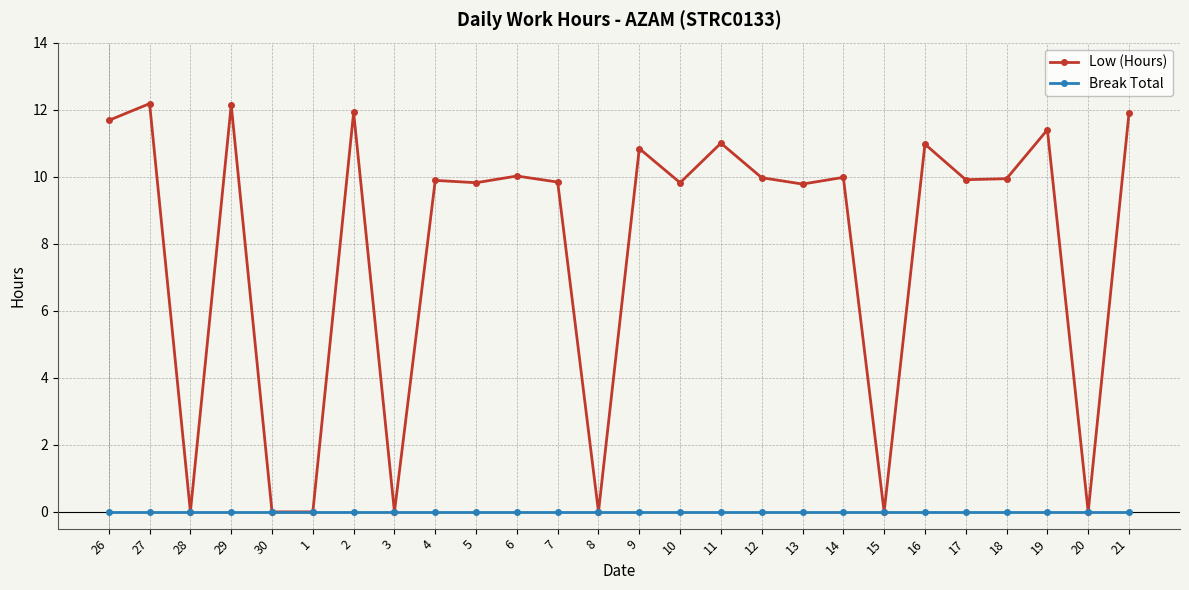

What is the value of the Low (Hours) point at the 12th from the left?

9.8